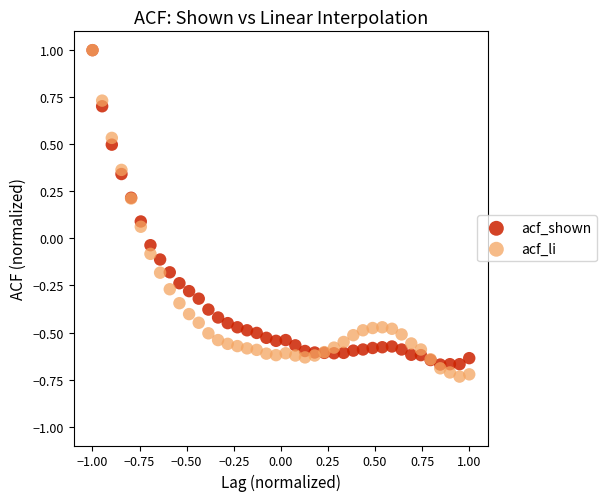

Which series reaches the minimum Y coordinate?

acf_li